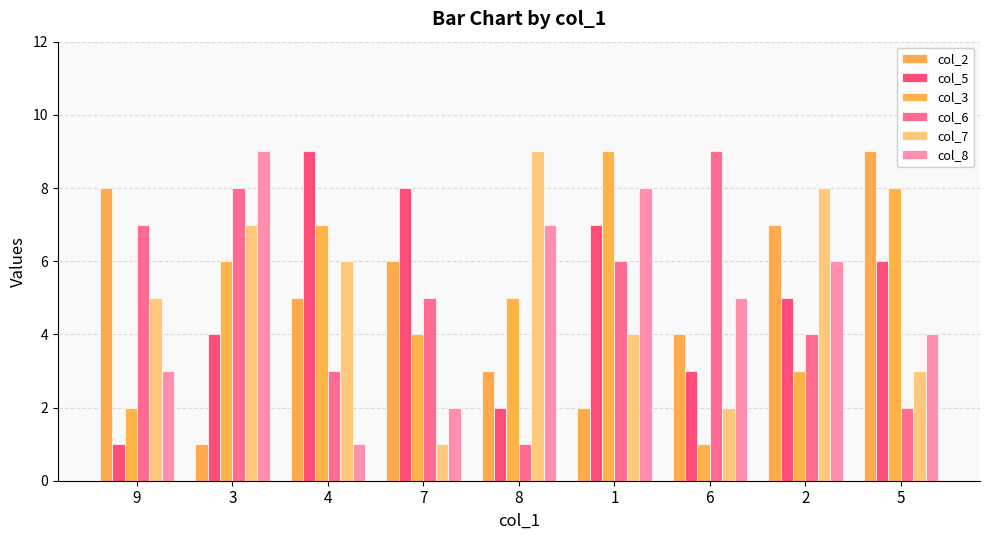

The col_3 series shows 3 at 2. True or false?

True